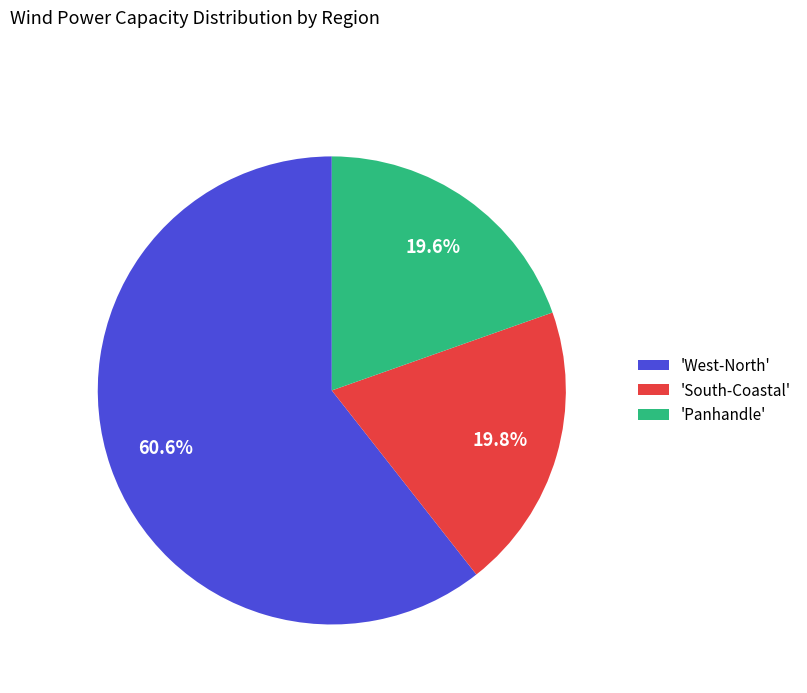

Which category has the biggest portion of the pie?

'West-North'